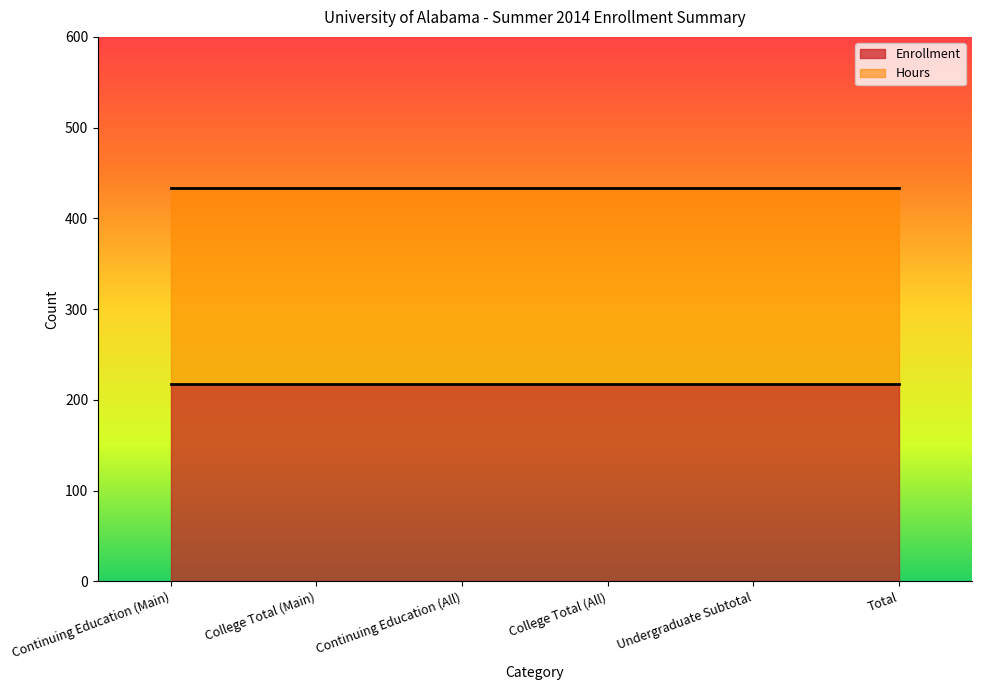

Is the value of Enrollment at Total greater than the value of Hours at Continuing Education (All)?

No